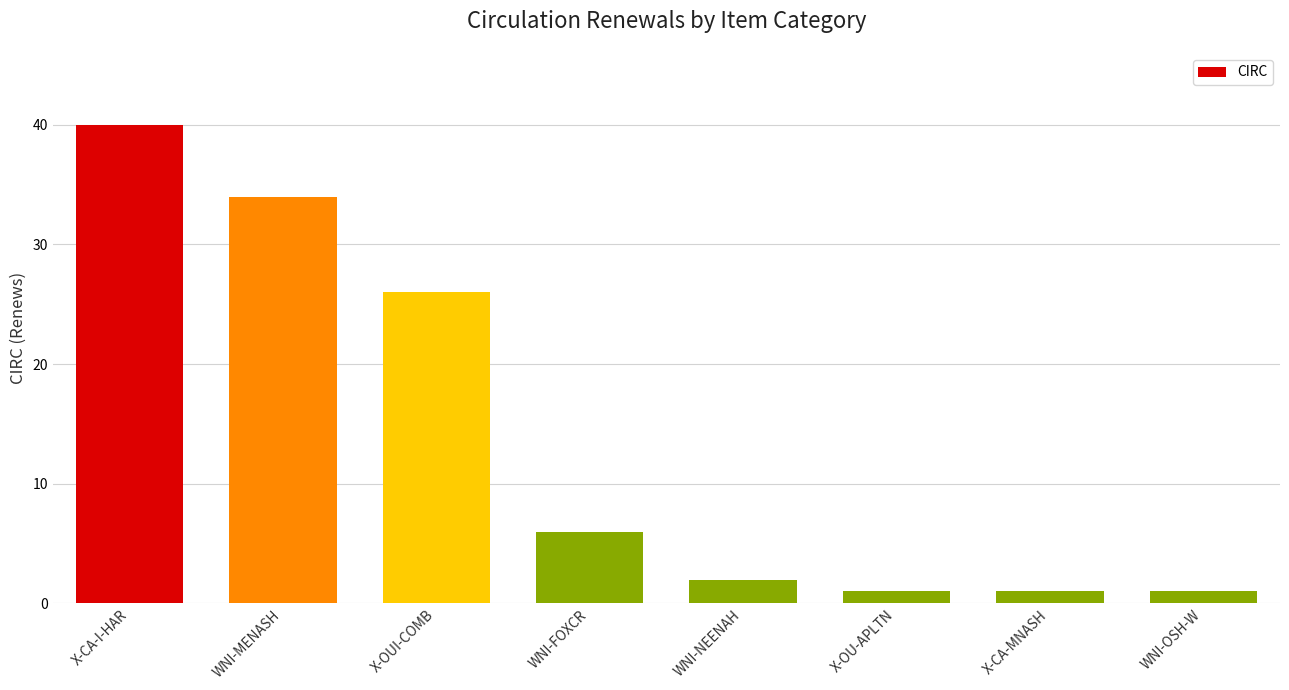

What value does the data have at X-OUI-COMB, to the nearest 10?

30